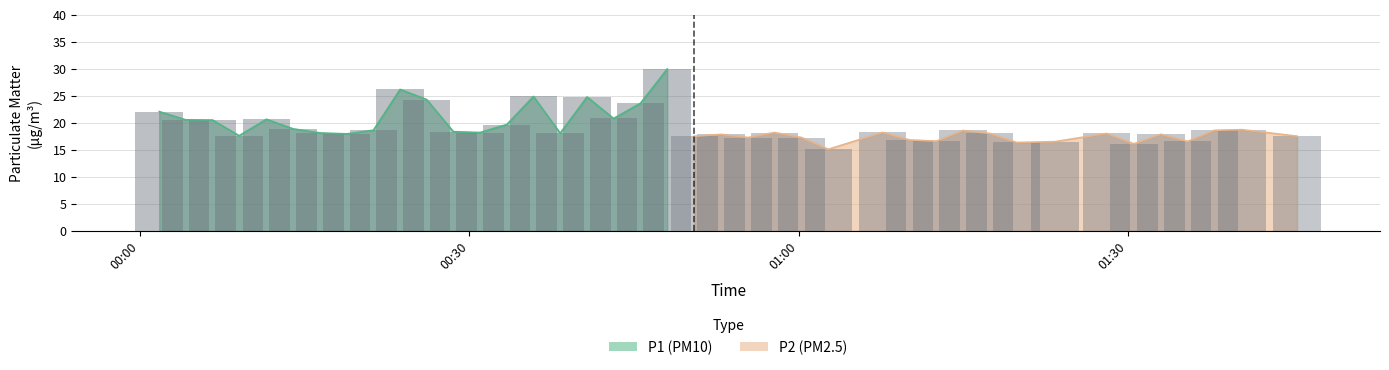

Which series changed the most between 6 and 31?

P1